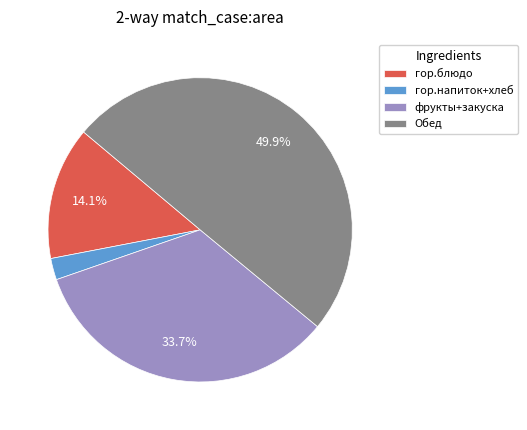

Rank the categories by value from highest to lowest.

Обед, фрукты+закуска, гор.блюдо, гор.напиток+хлеб